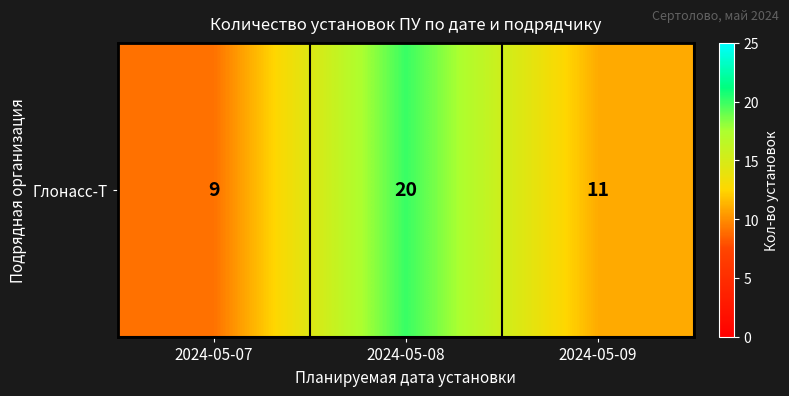

Rank the categories by value from highest to lowest.

2024-05-08, 2024-05-09, 2024-05-07